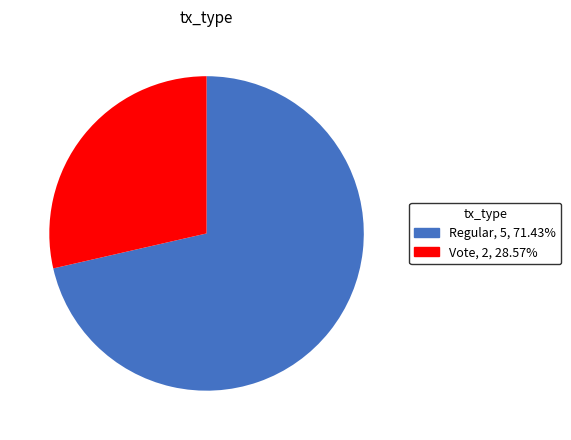

Which has a higher value, Vote or Regular?

Regular